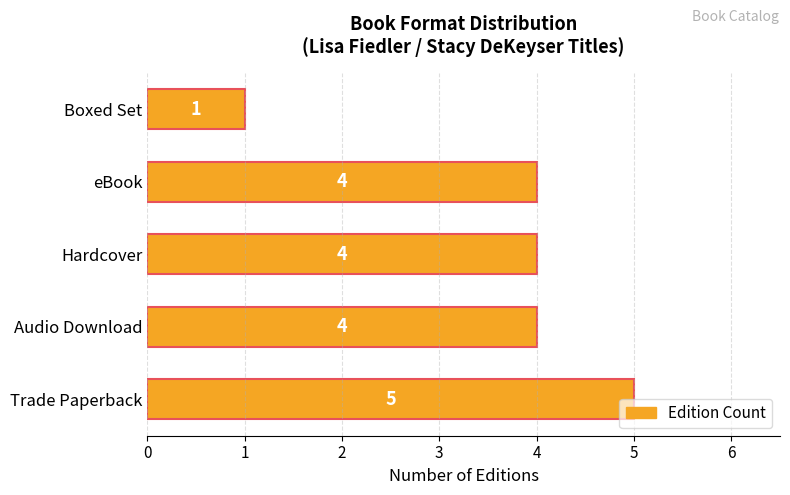

What is the change in value from Trade Paperback to Boxed Set?

-4